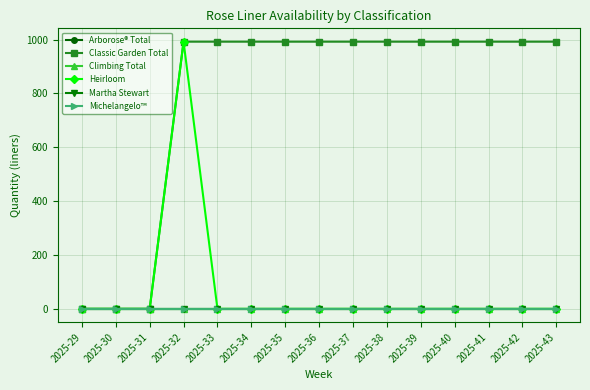

True or false: Classic Garden Total and Michelangelo™ cross at least once.

False